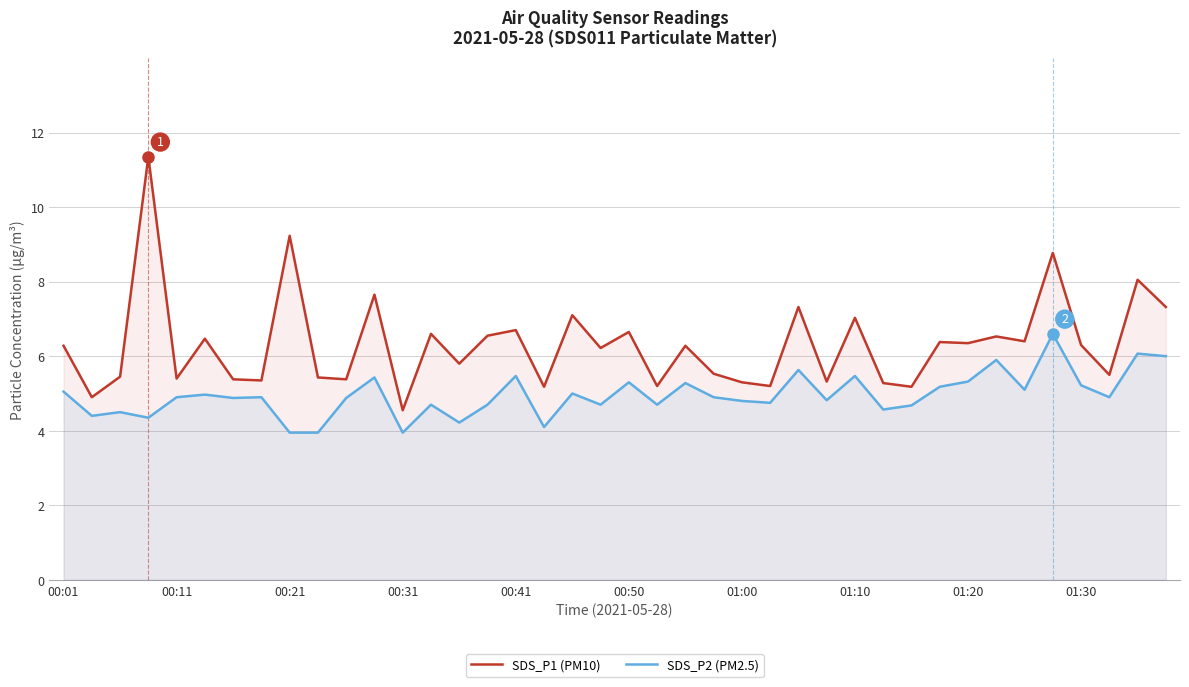

Which series has the largest total across all categories?

SDS_P1 (PM10)